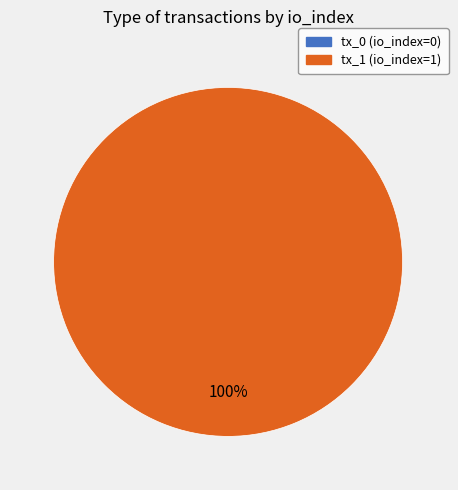

Which slice is the largest?

tx_1 (io_index=1)